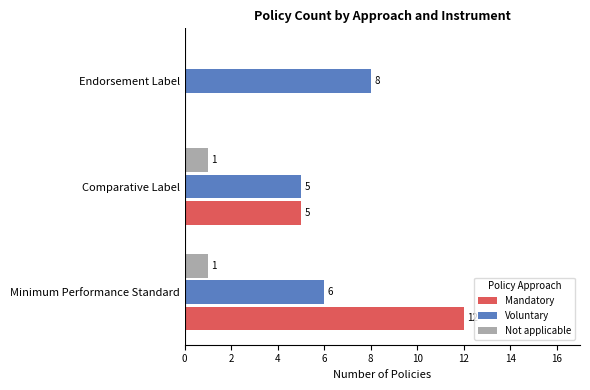

The Voluntary series shows 5 at Comparative Label. True or false?

True